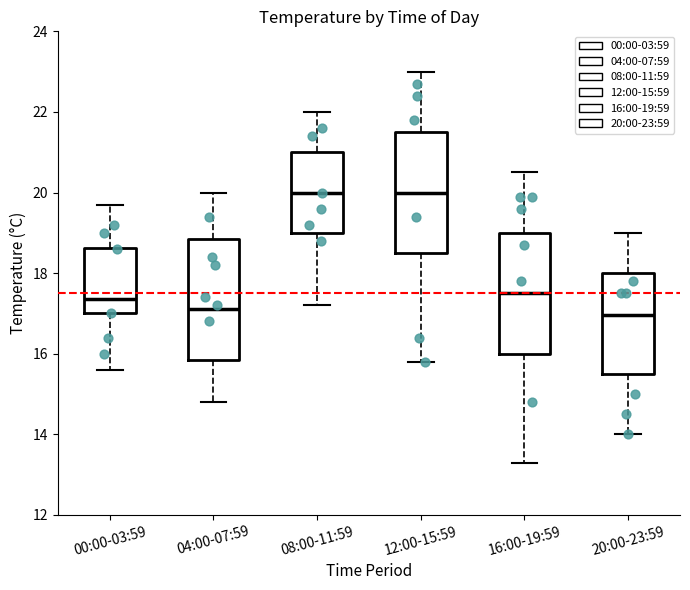

Reading left to right, transcribe this box plot: for each box, give where its median line is, the range the box spans, and where its two whiskers end, as read against the y-axis. The values are not printed on the chart, so give them approximately, as read against the axis.

00:00-03:59: median 17.4, box 17.0 to 18.6, whiskers 15.6 to 19.8
04:00-07:59: median 17.2, box 15.8 to 18.8, whiskers 14.8 to 20.0
08:00-11:59: median 20.0, box 19.0 to 21.0, whiskers 17.2 to 22.0
12:00-15:59: median 20.0, box 18.6 to 21.6, whiskers 15.8 to 23.0
16:00-19:59: median 17.6, box 16.0 to 19.0, whiskers 13.4 to 20.6
20:00-23:59: median 17.0, box 15.6 to 18.0, whiskers 14.0 to 19.0